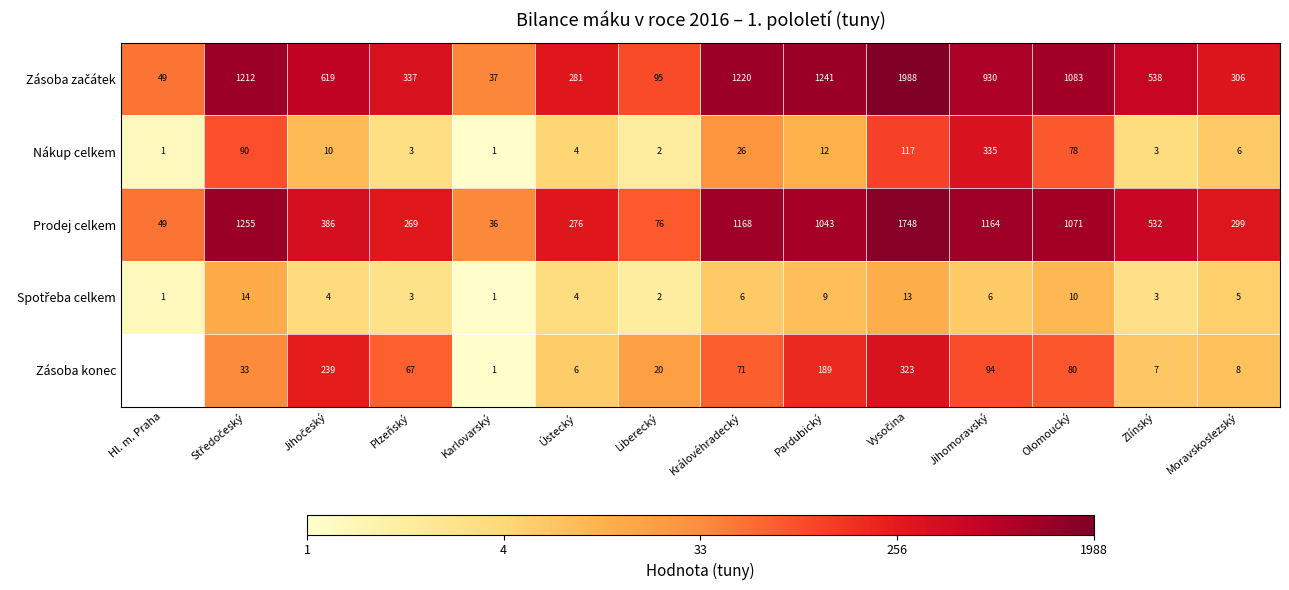

Which category has the lowest value across all series?

Karlovarský